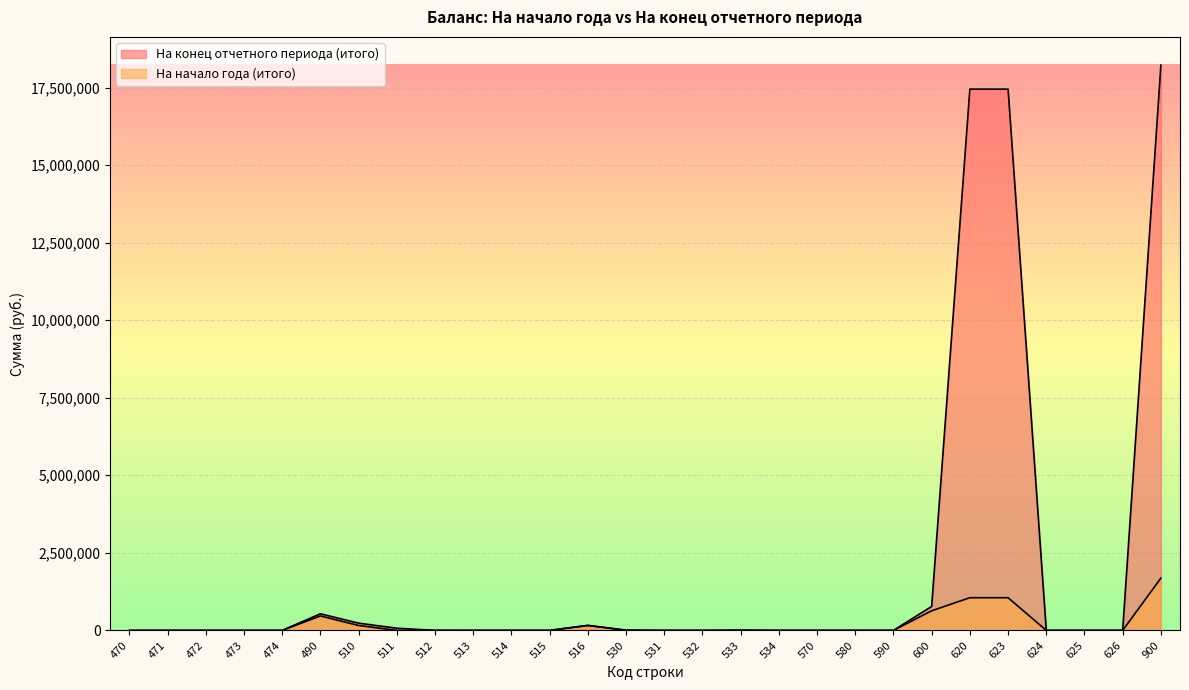

How many values in the На начало года (итого) series exceed 0?

10